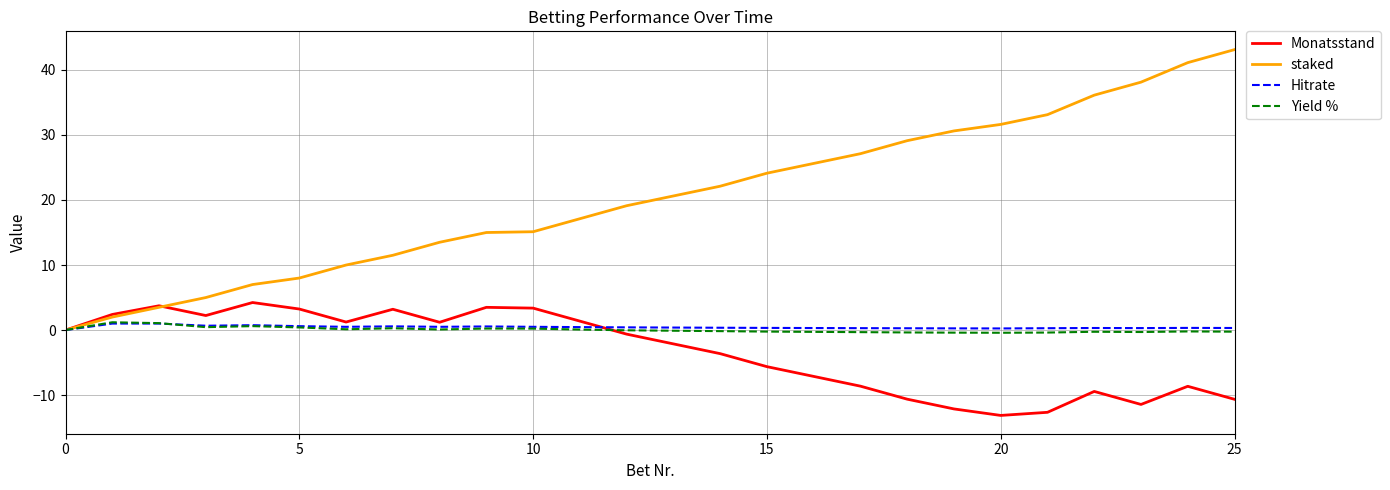

What is the highest value of the Monatsstand series?

4.2